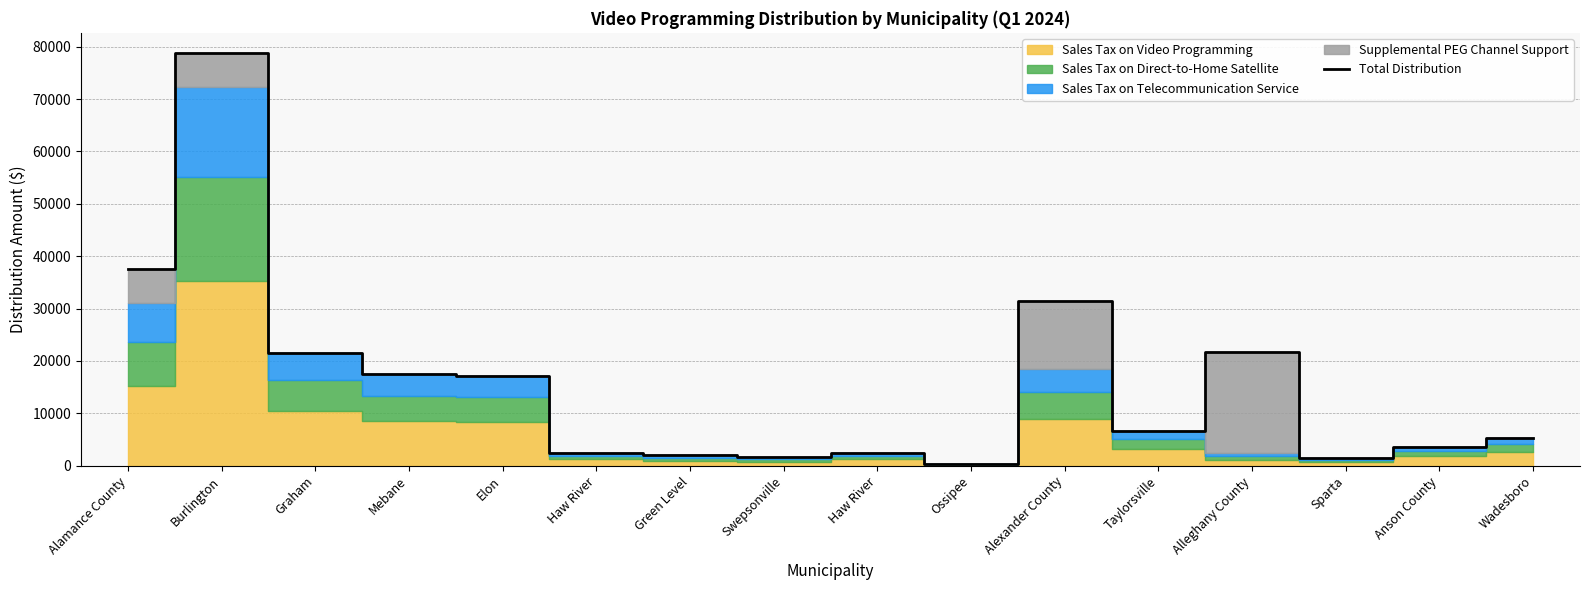

The chart shows a value of 17125.4 at Elon. True or false?

True